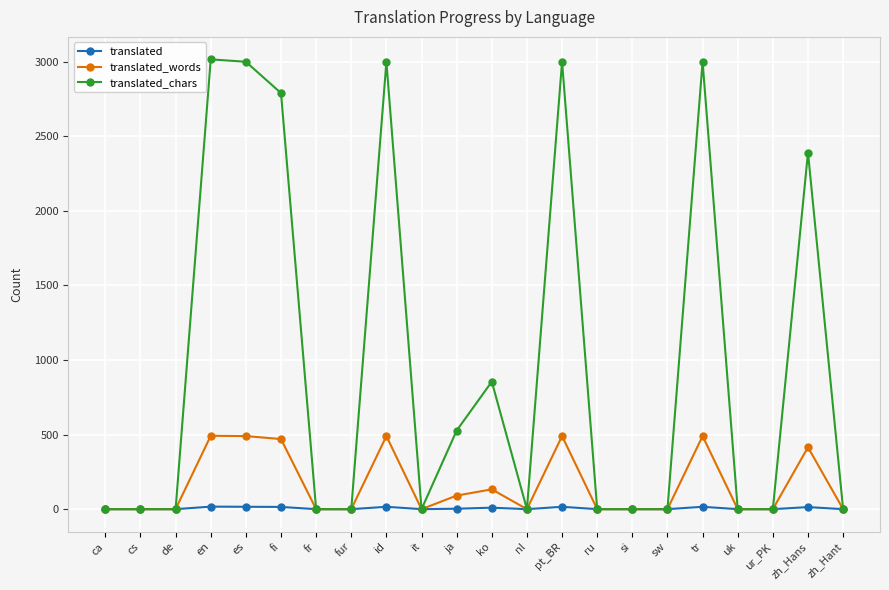

Count the number of data series in this chart.

3